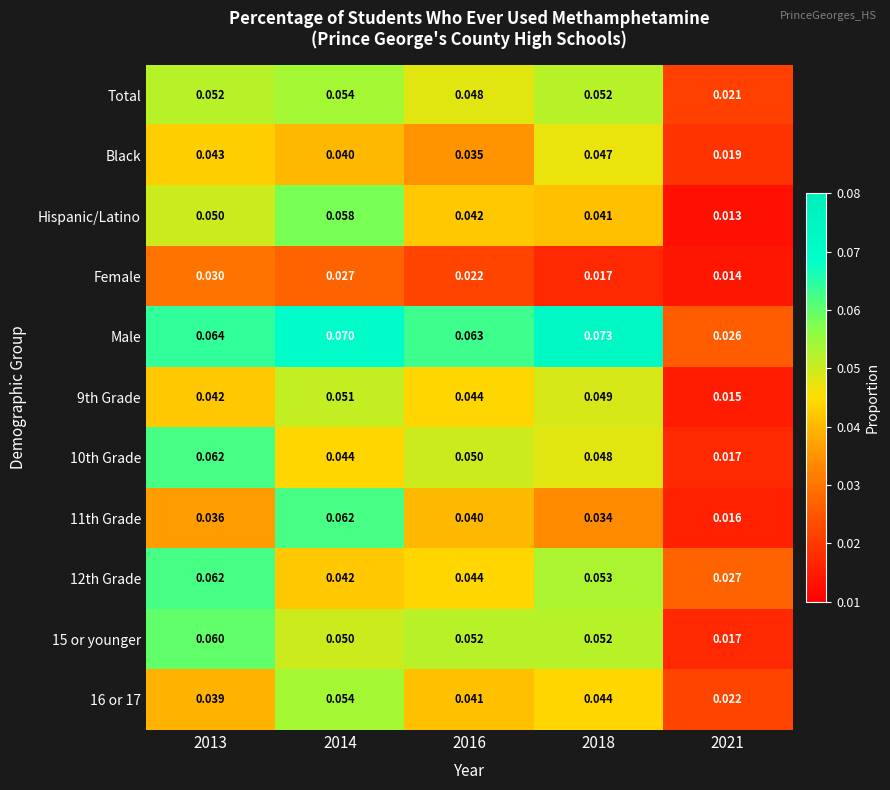

What is the total value across all series at 2016?

0.5